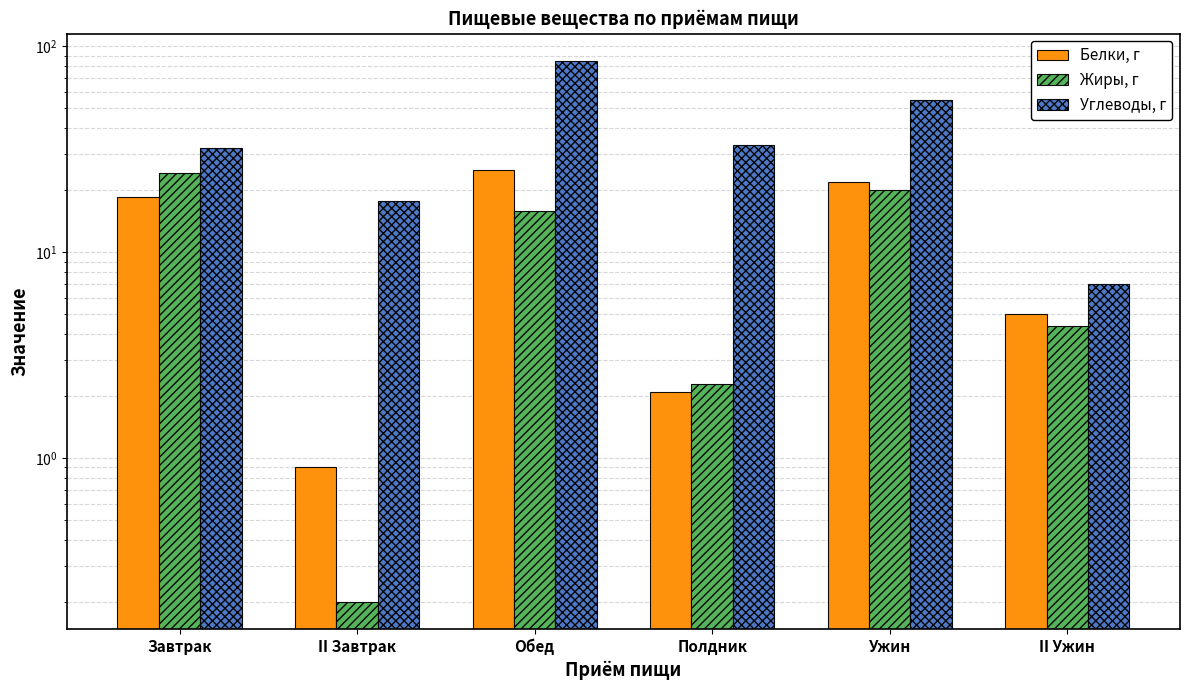

At which label does Углеводы, г first exceed 33?

Обед